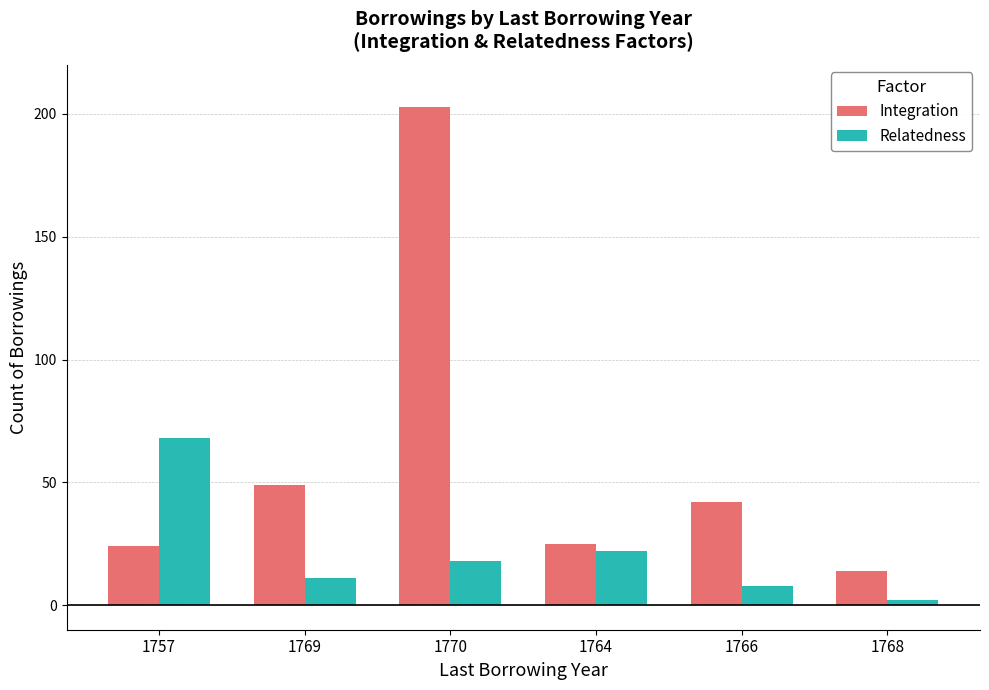

The Relatedness series shows 15 at 1764. True or false?

False